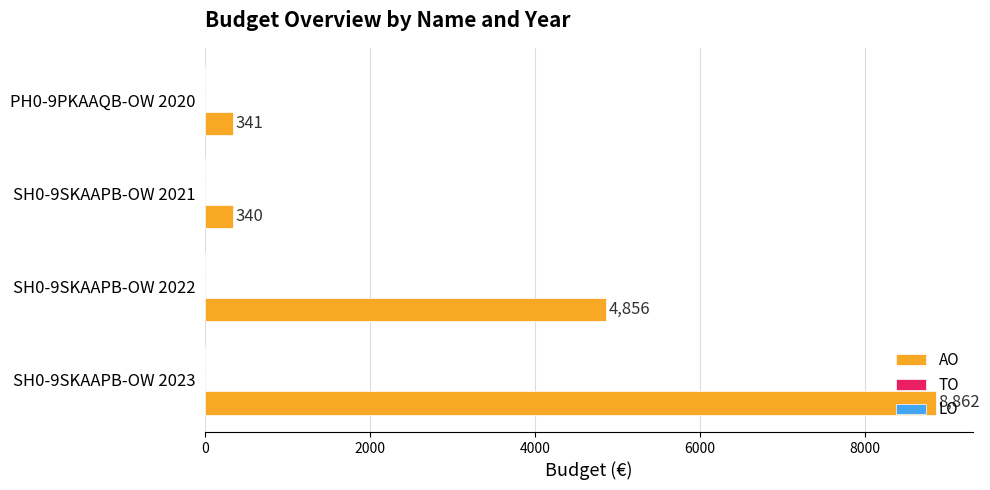

Approximately how many times larger is the value at SH0-9SKAAPB-OW 2022 compared to SH0-9SKAAPB-OW 2021?

14.3